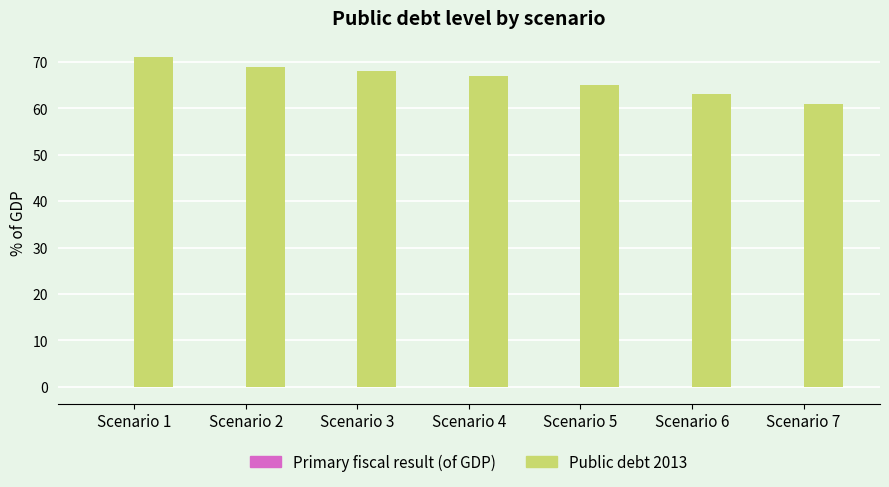

How many groups of bars are there?

7